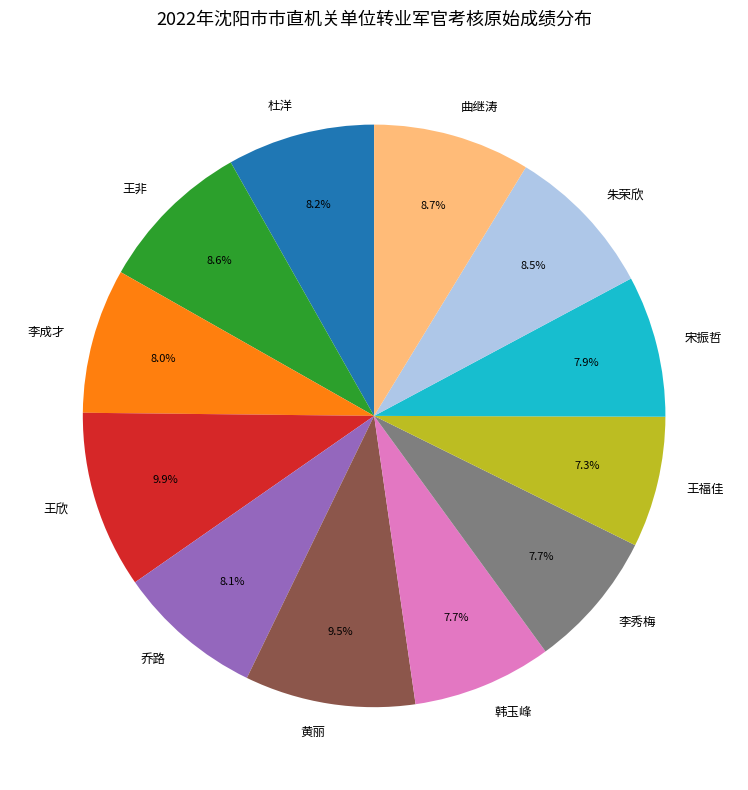

To the nearest percent, what percentage of the pie is 乔路?

8%